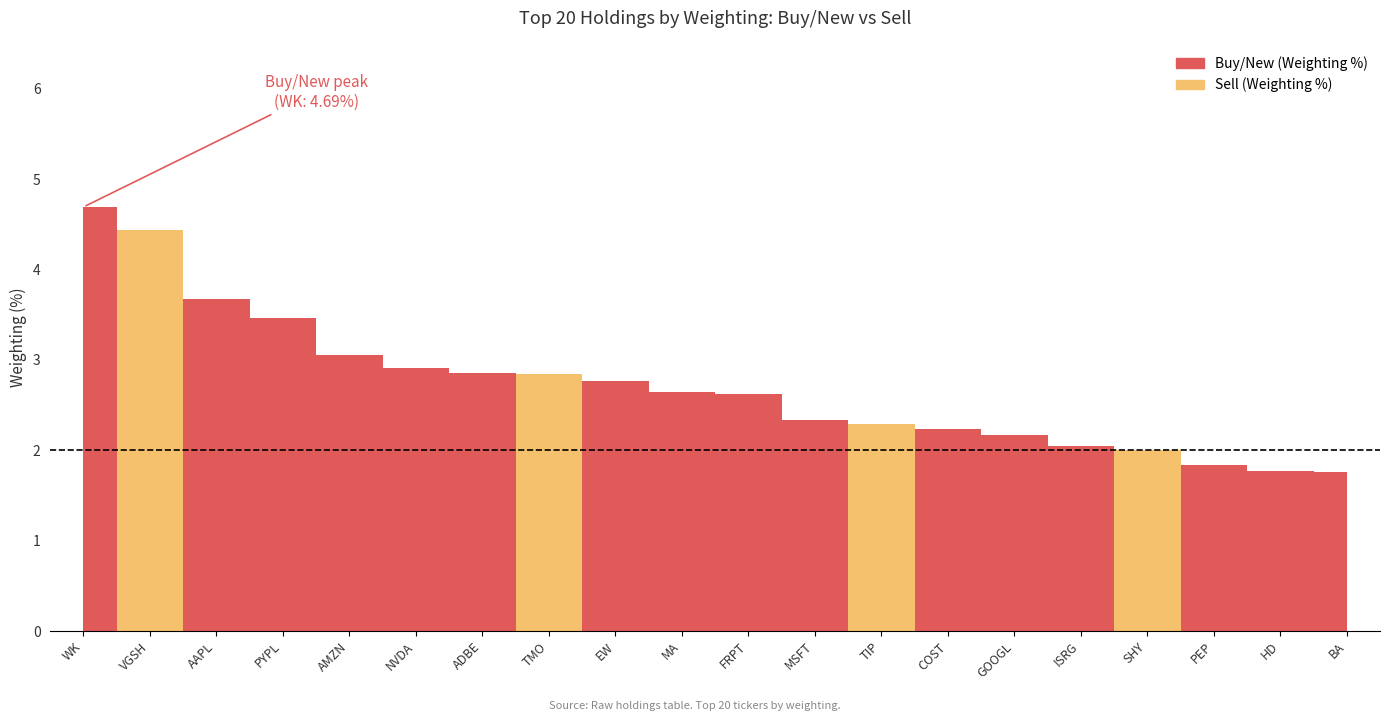

Which series has the largest range (max minus min)?

Buy/New (Weighting %)